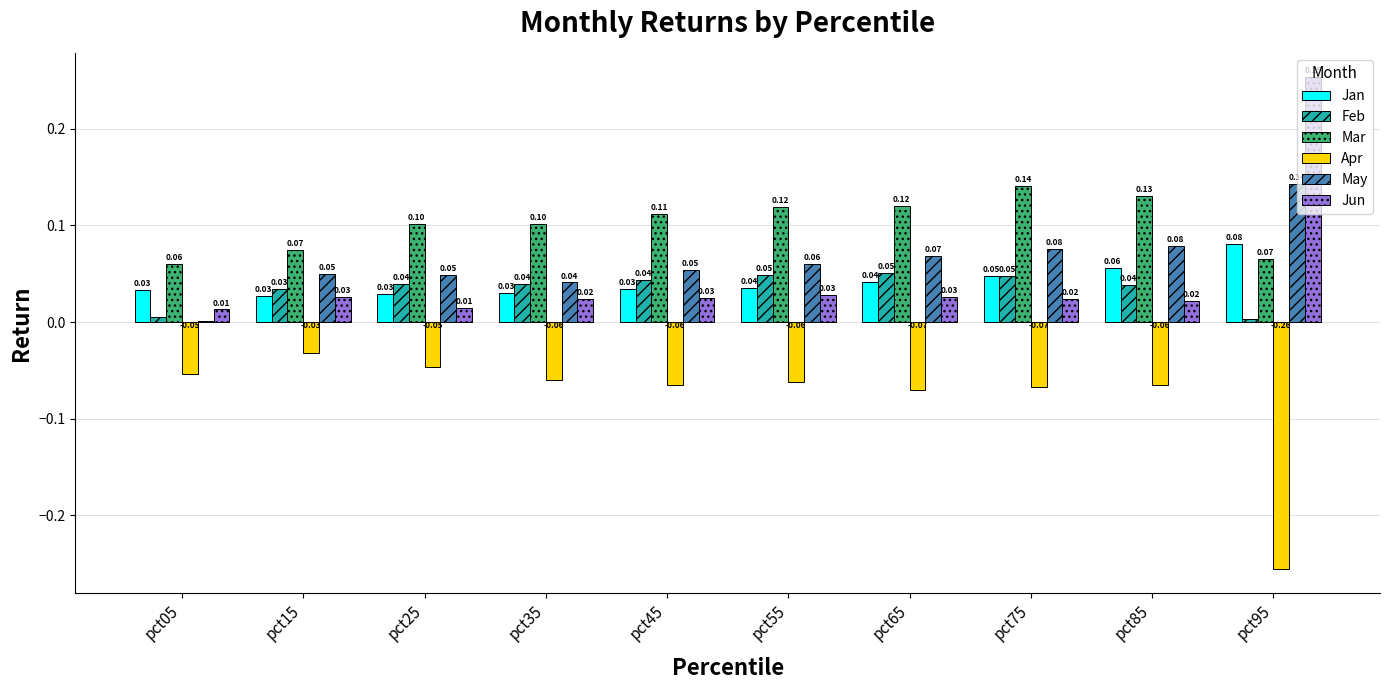

What are all the series names shown in the legend?

Jan, Feb, Mar, Apr, May, Jun